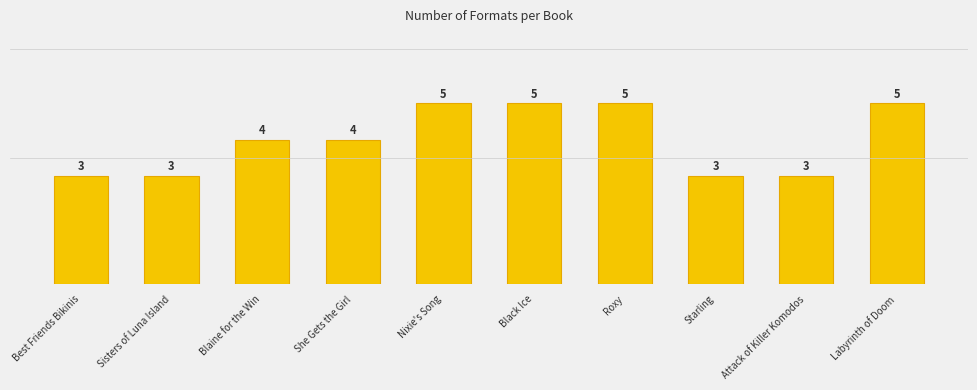

Is it true that the value at Black Ice is 5?

True